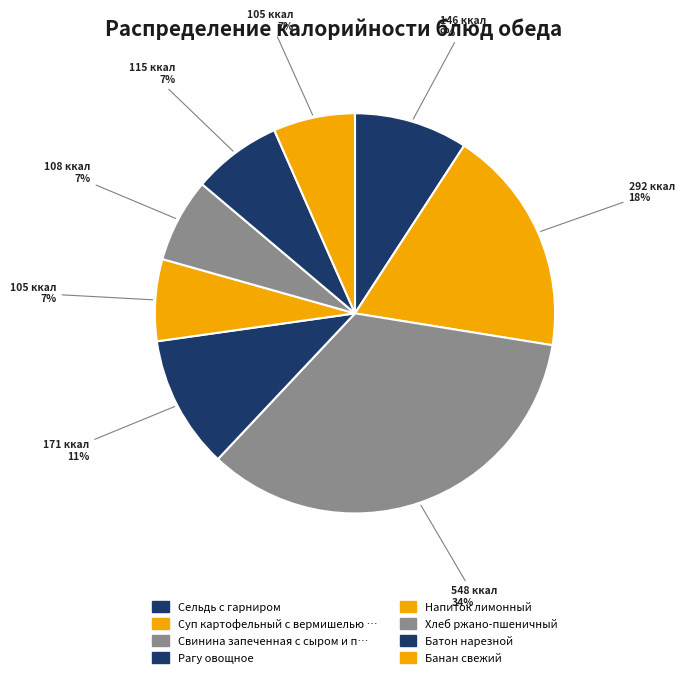

Which slice is the smallest?

Напиток лимонный